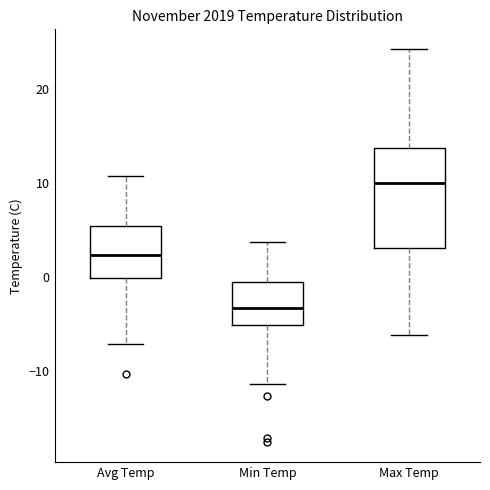

Reading left to right, transcribe this box plot: for each box, give where its median line is, the range the box spans, and where its two whiskers end, as read against the y-axis. The values are not printed on the chart, so give them approximately, as read against the axis.

Avg Temp: median 2, box 0 to 5, whiskers -7 to 11
Min Temp: median -3, box -5 to -1, whiskers -11 to 4
Max Temp: median 10, box 3 to 14, whiskers -6 to 24